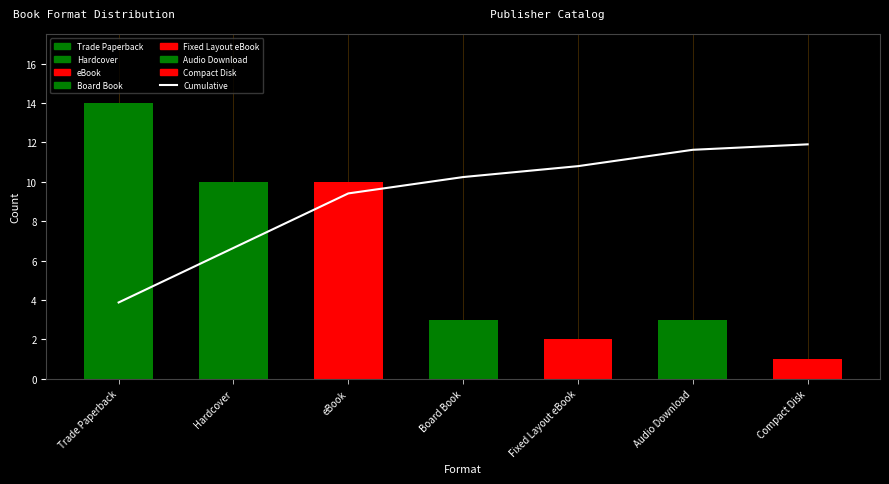

What is the sum of the values at eBook and Compact Disk?

21.3